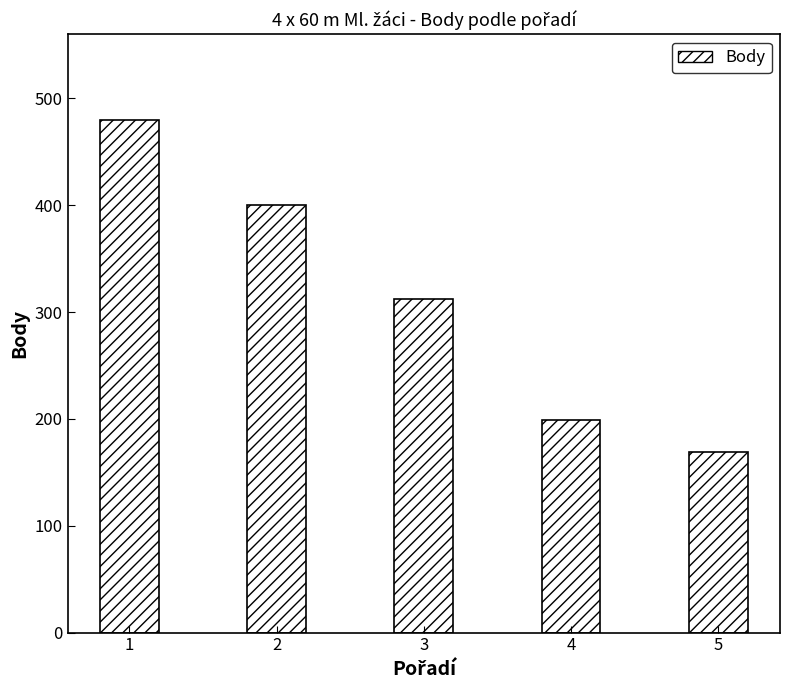

The chart shows a value of 480 at 1. True or false?

True